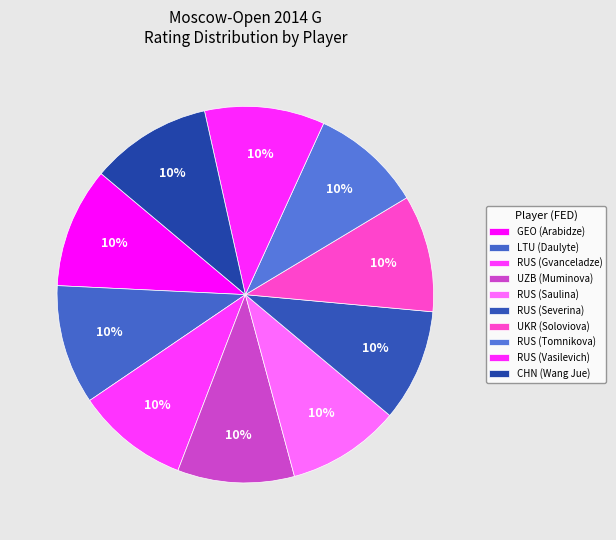

How many segments does this pie chart have?

10